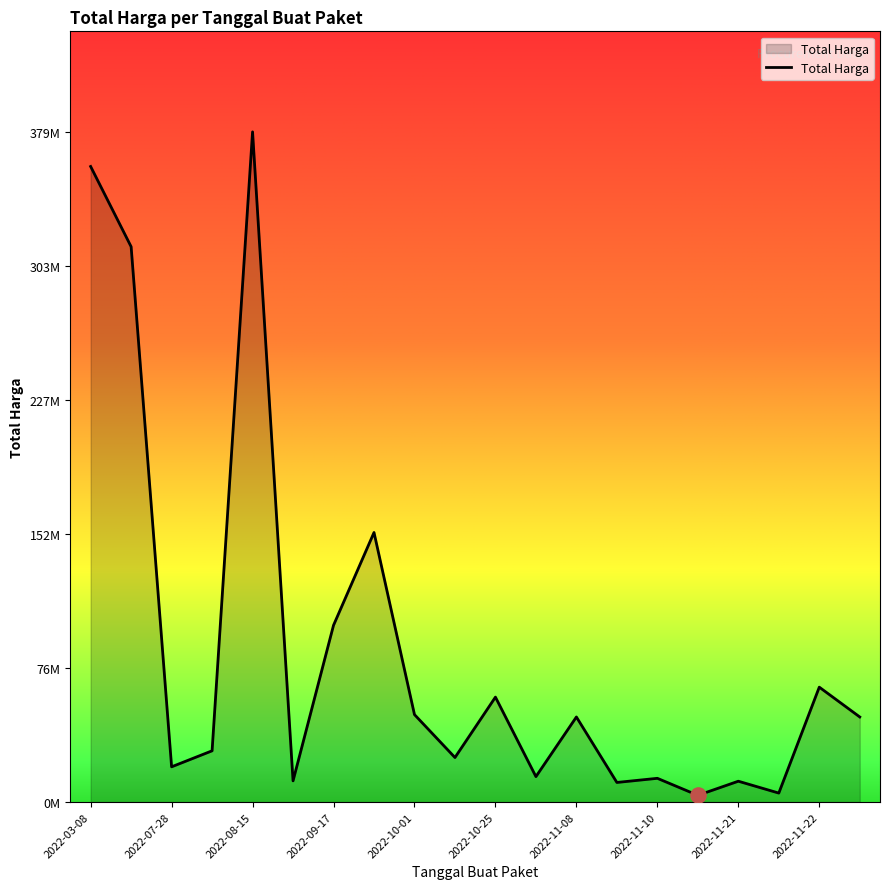

Does the chart have visible grid lines?

No